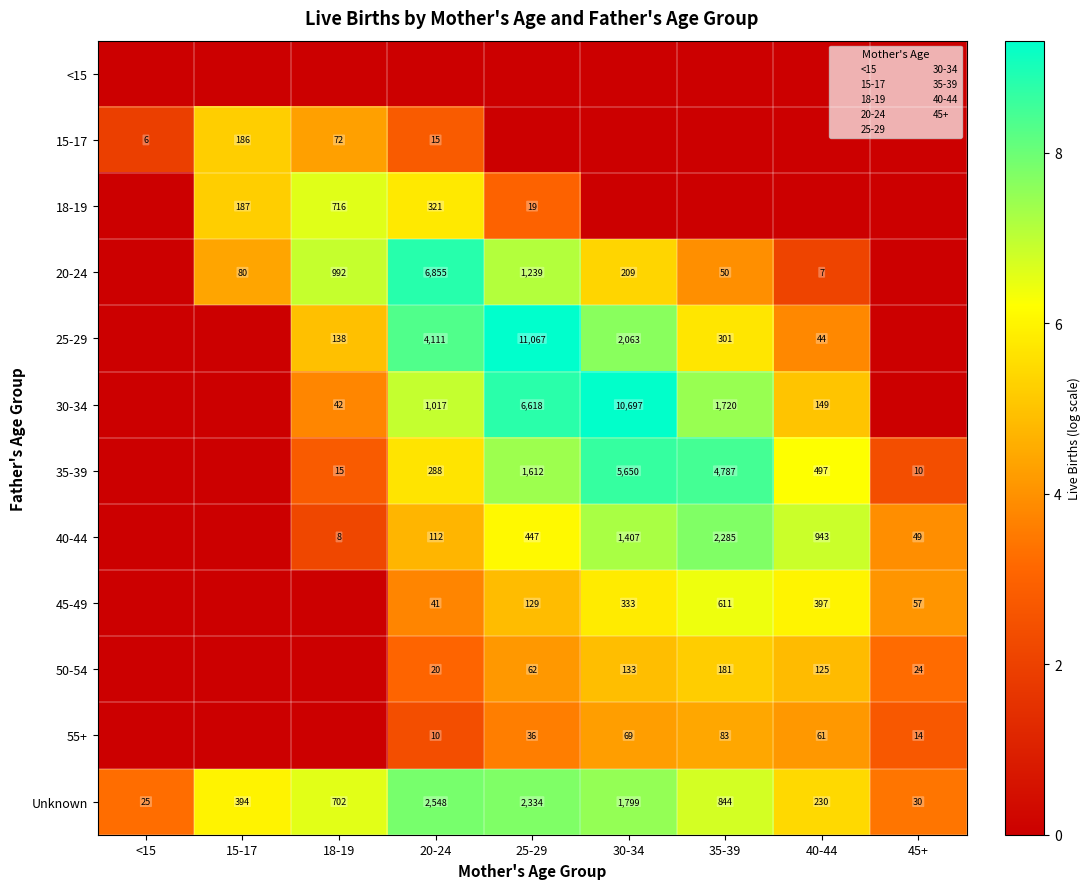

How many categories are shown in the chart?

9